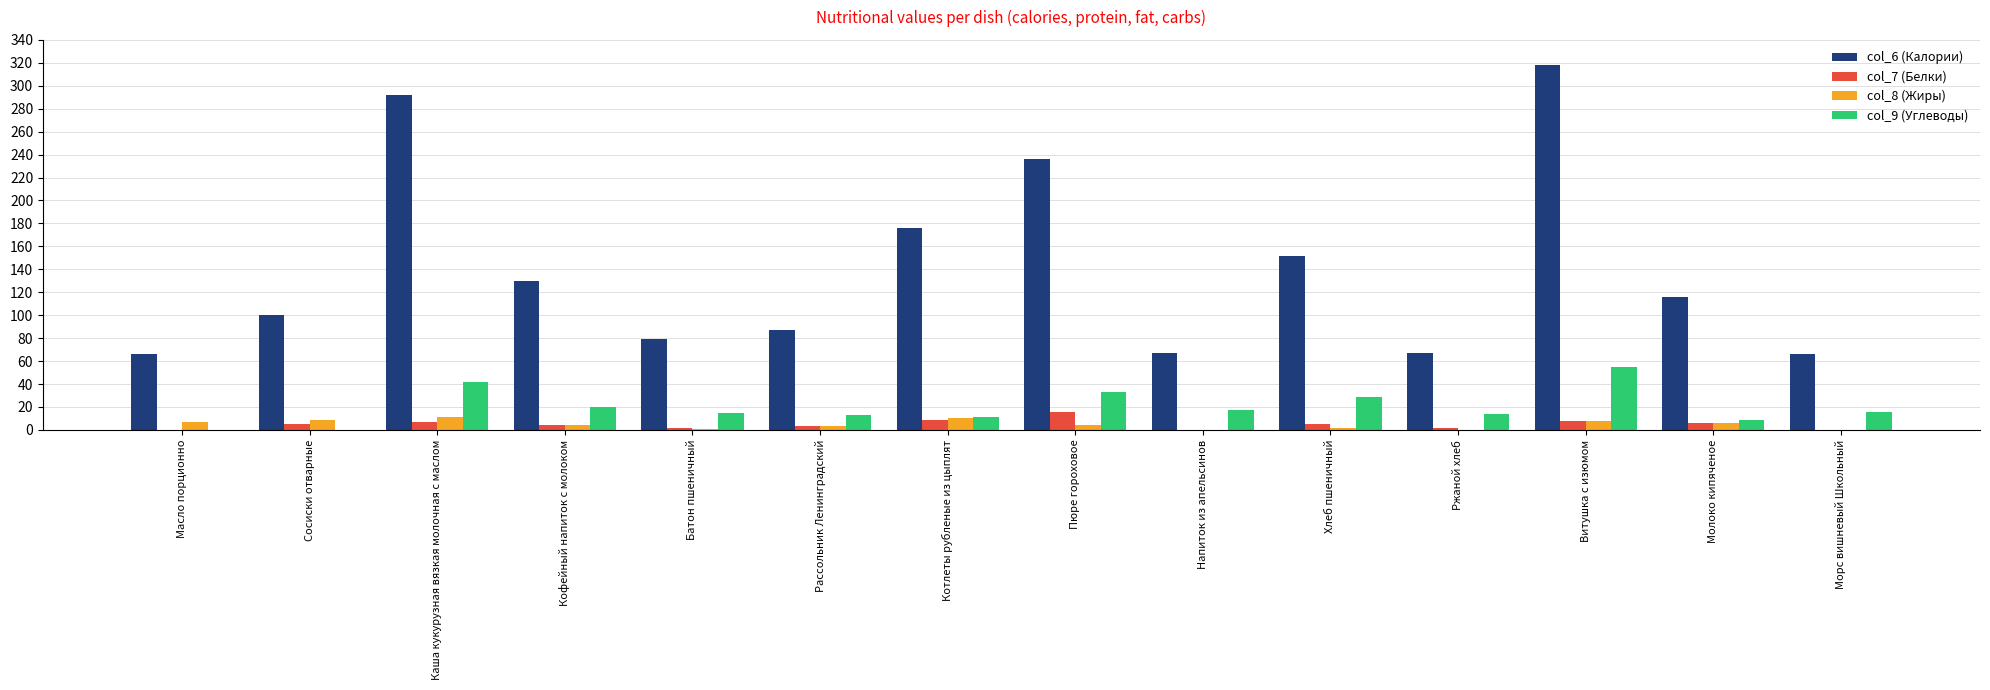

Which series has the widest spread of values?

col_6 (Калории)